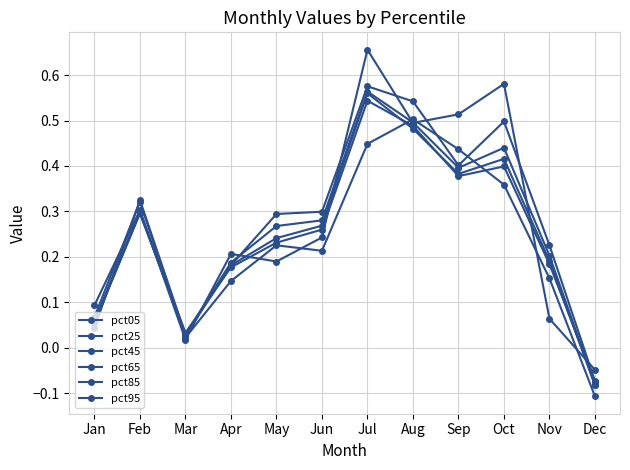

What is the minimum value for pct45?

-0.1